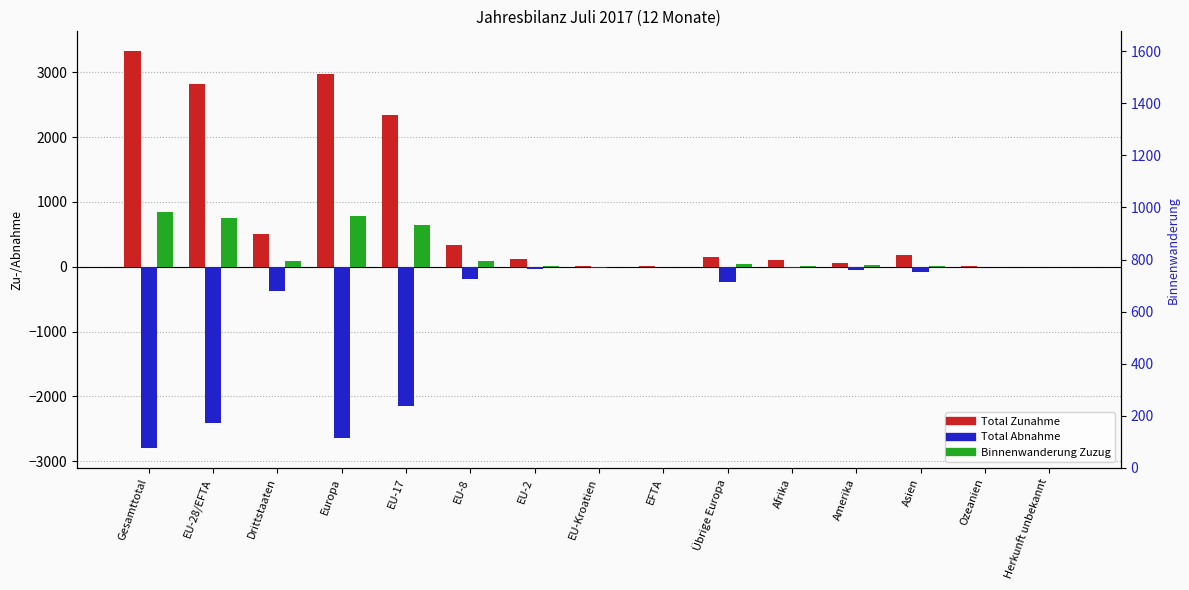

What are all the series names shown in the legend?

Total Zunahme, Total Abnahme, Binnenwanderung Zuzug